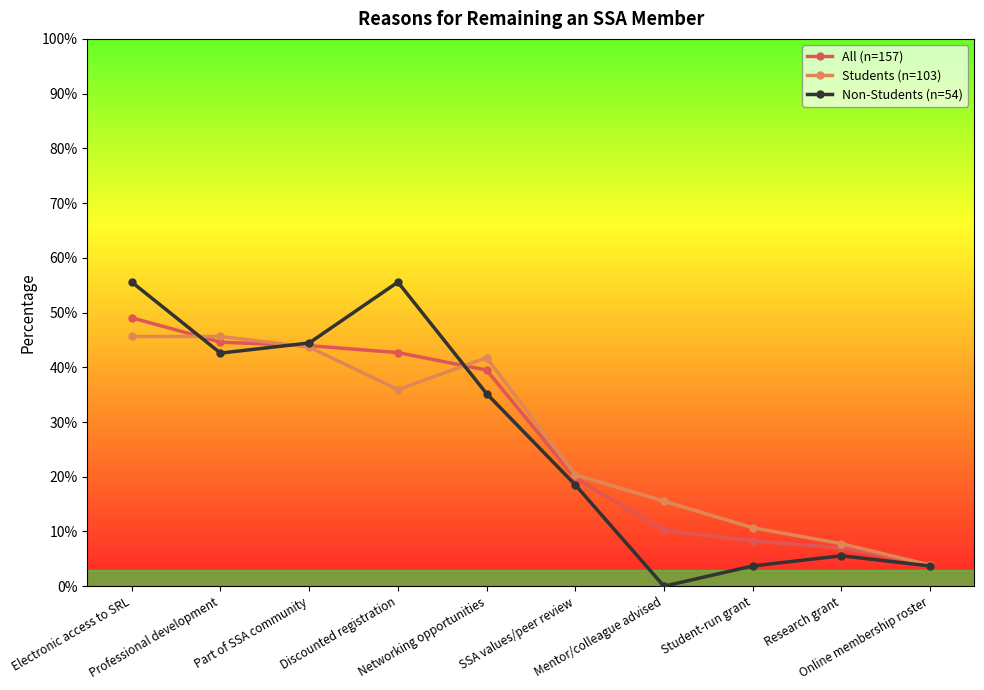

At which category is the sum across all series the highest?

Electronic access to SRL